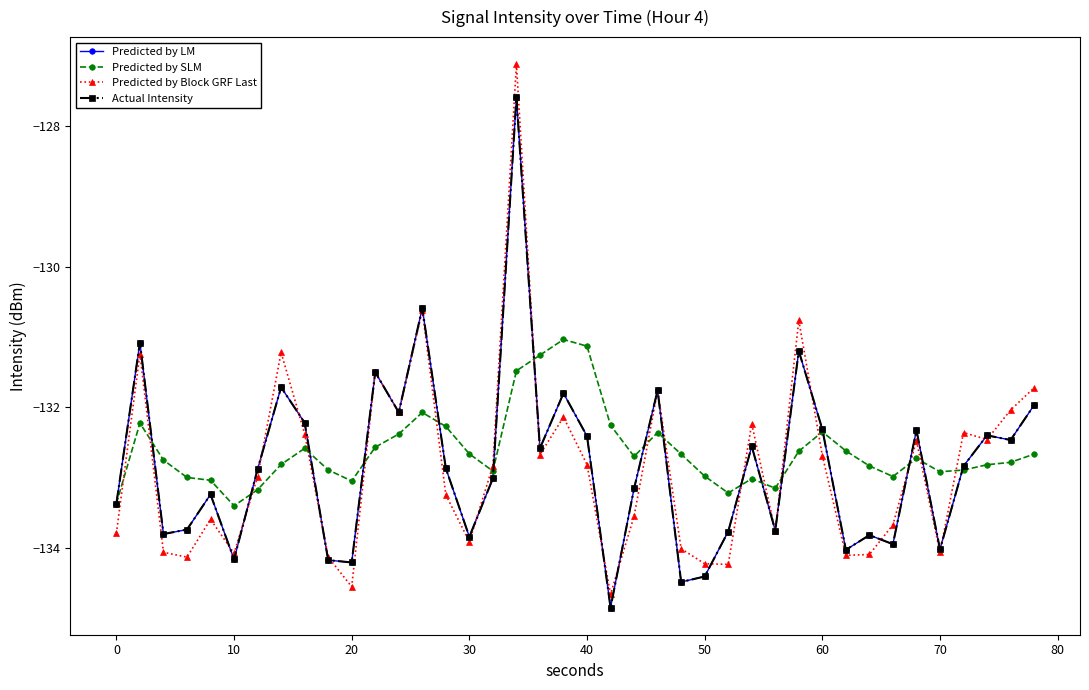

Reading left to right, extract all data points from this chart.

Predicted by LM: -133.4	-131.1	-133.8	-133.7	-133.2	-134.2	-132.9	-131.7	-132.2	-134.2	-134.2	-131.5	-132.1	-130.6	-132.9	-133.8	-133.0	-127.6	-132.6	-131.8	-132.4	-134.8	-133.2	-131.8	-134.5	-134.4	-133.8	-132.6	-133.8	-131.2	-132.3	-134.0	-133.8	-133.9	-132.3	-134.0	-132.8	-132.4	-132.5	-132.0
Predicted by SLM: -133.4	-132.2	-132.8	-133.0	-133.0	-133.4	-133.2	-132.8	-132.6	-132.9	-133.0	-132.6	-132.4	-132.1	-132.3	-132.7	-132.9	-131.5	-131.3	-131.0	-131.1	-132.3	-132.7	-132.4	-132.7	-133.0	-133.2	-133.0	-133.2	-132.6	-132.4	-132.6	-132.8	-133.0	-132.7	-132.9	-132.9	-132.8	-132.8	-132.7
Predicted by Block GRF Last: -133.8	-131.2	-134.1	-134.1	-133.6	-134.1	-133.0	-131.2	-132.4	-134.1	-134.6	-131.5	-132.1	-130.6	-133.2	-133.9	-132.8	-127.1	-132.7	-132.1	-132.8	-134.7	-133.5	-131.8	-134.0	-134.2	-134.2	-132.2	-133.8	-130.8	-132.7	-134.1	-134.1	-133.7	-132.5	-134.1	-132.4	-132.5	-132.0	-131.7
Actual Intensity: -133.4	-131.1	-133.8	-133.7	-133.2	-134.2	-132.9	-131.7	-132.2	-134.2	-134.2	-131.5	-132.1	-130.6	-132.9	-133.8	-133.0	-127.6	-132.6	-131.8	-132.4	-134.8	-133.2	-131.8	-134.5	-134.4	-133.8	-132.6	-133.8	-131.2	-132.3	-134.0	-133.8	-133.9	-132.3	-134.0	-132.8	-132.4	-132.5	-132.0